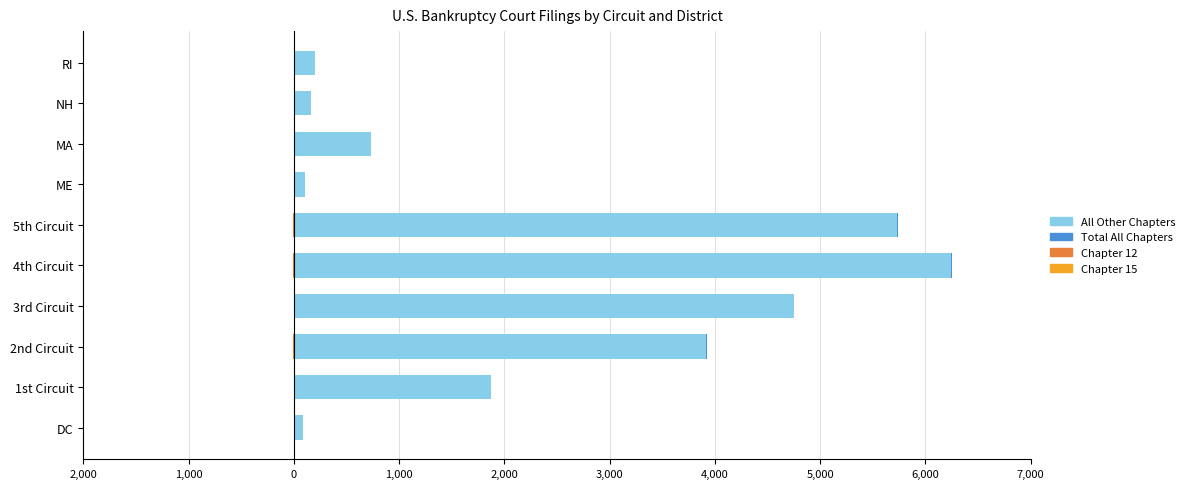

Which series has the largest range (max minus min)?

All Other Chapters